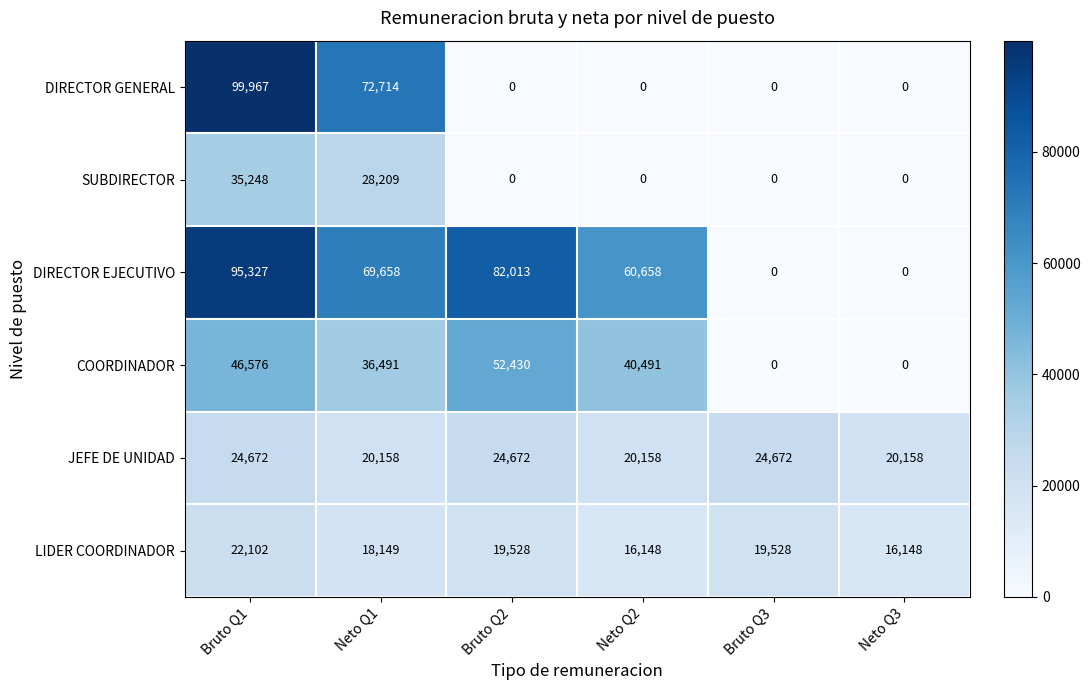

Which label corresponds to the largest value in the chart?

Bruto Q1